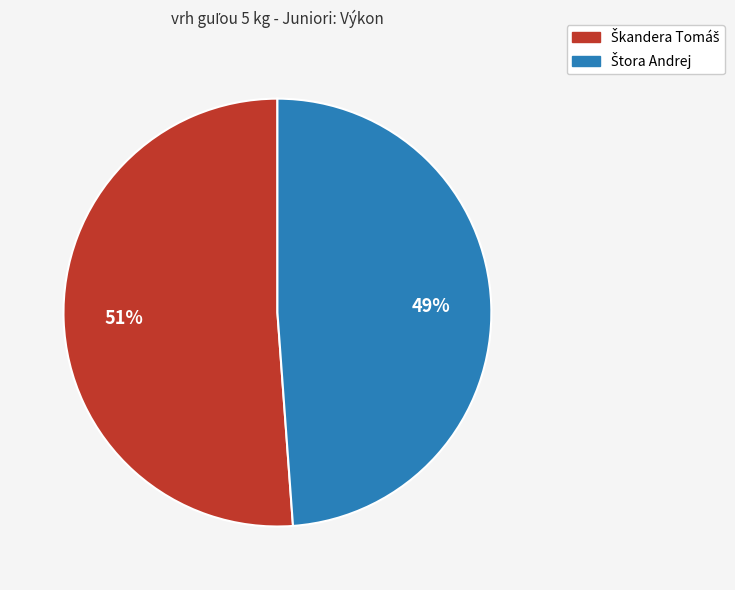

To the nearest percent, what is the difference between the largest and smallest slice percentages?

2%